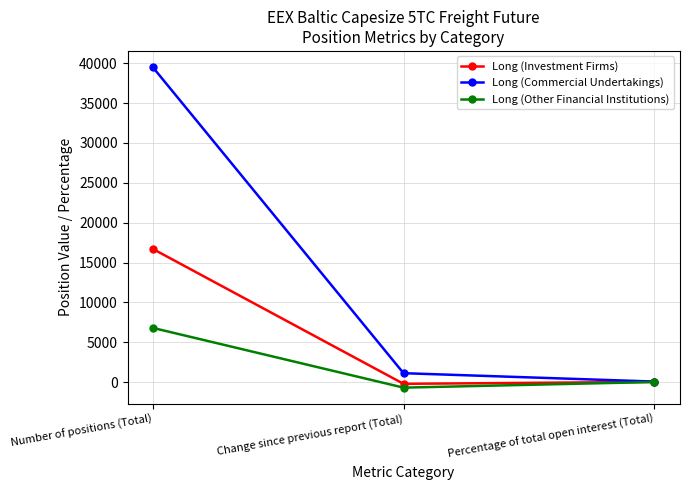

What are all the series names shown in the legend?

Long (Investment Firms), Long (Commercial Undertakings), Long (Other Financial Institutions)